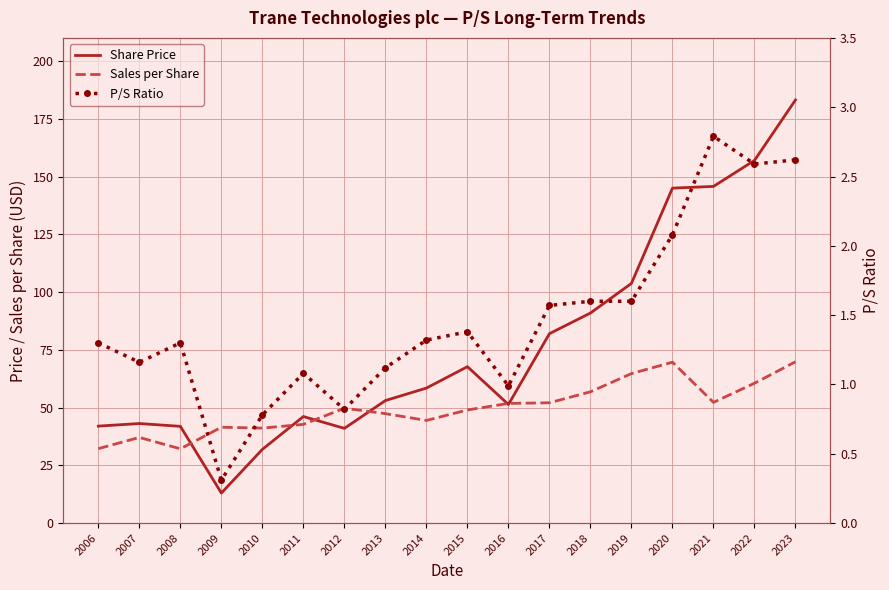

What is the highest value of the Share Price series?

183.1